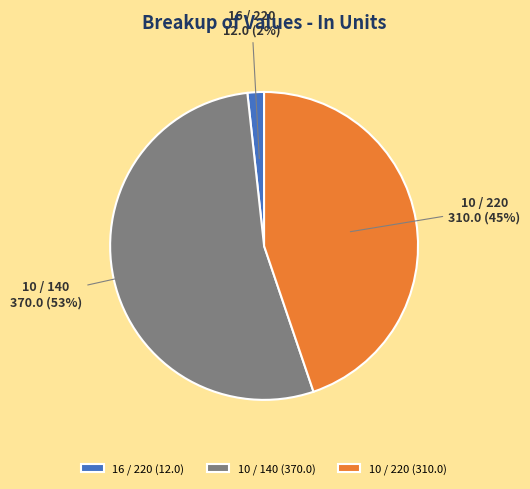

Do 10 / 220 and 10 / 140 together represent more than half of the pie?

Yes